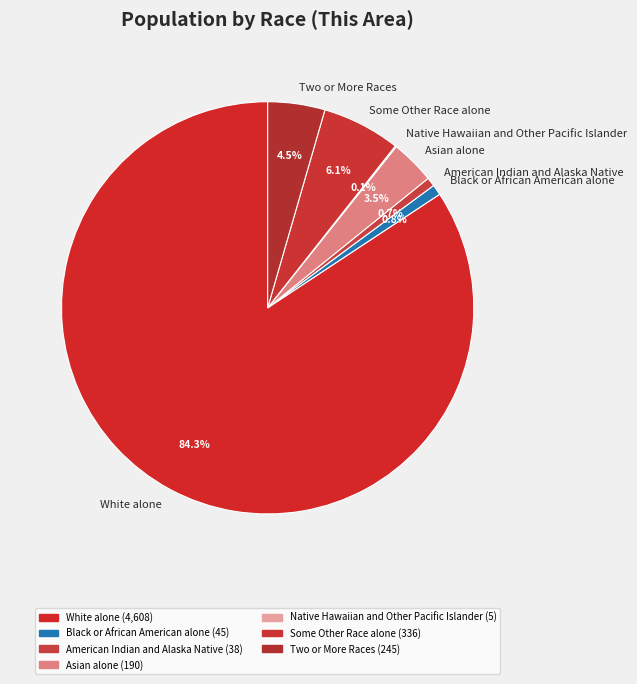

To the nearest percent, what portion does Black or African American alone represent?

1%